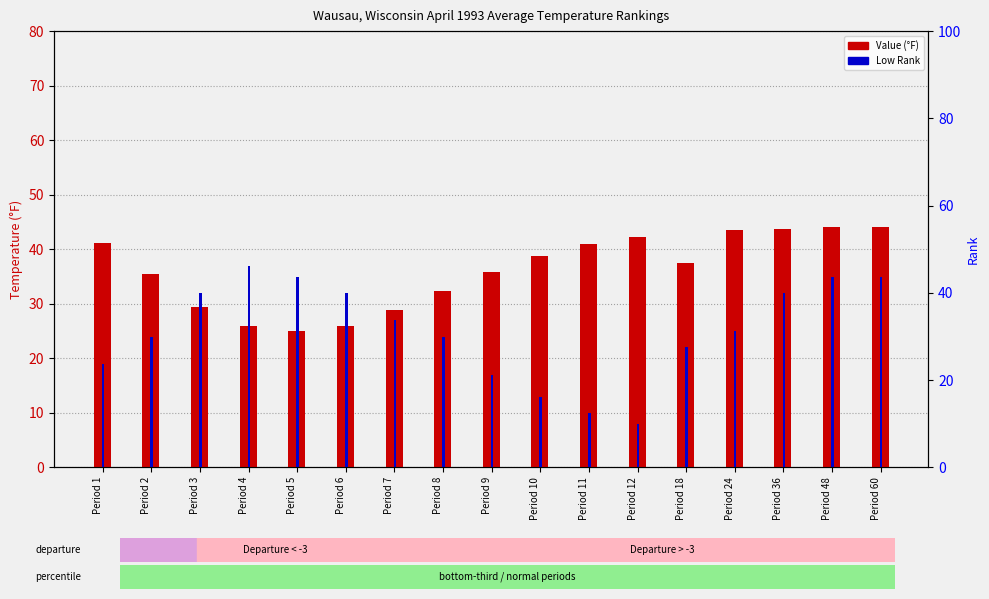

The Low Rank series shows 25.2 at Period 9. True or false?

False